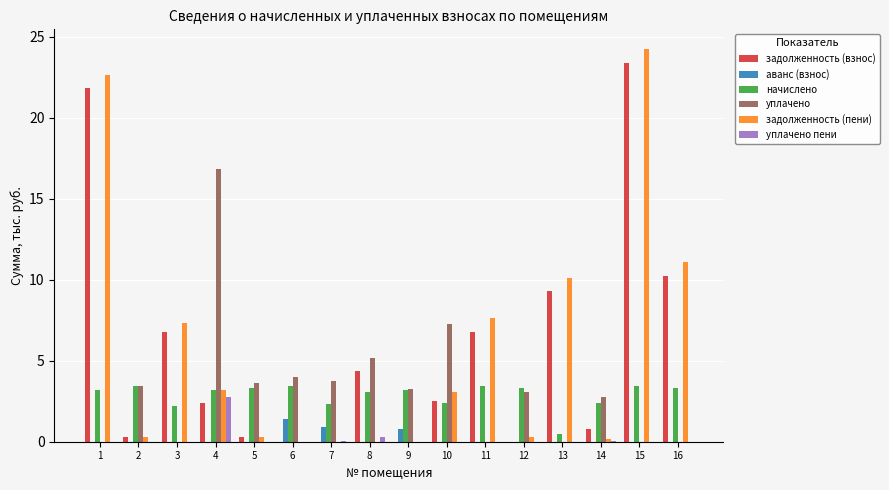

What is the total value across all series at 3?

16.4